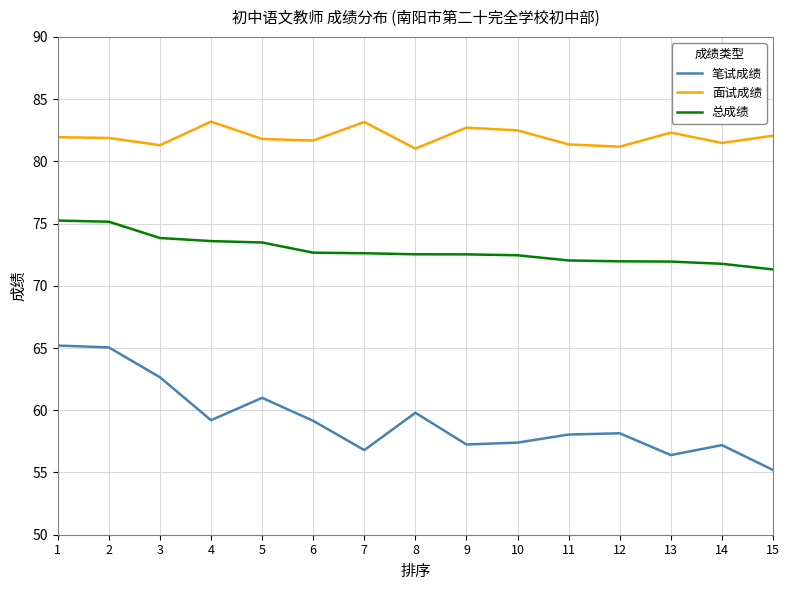

What is the difference between the maximum and minimum values in the 面试成绩 series?

2.2